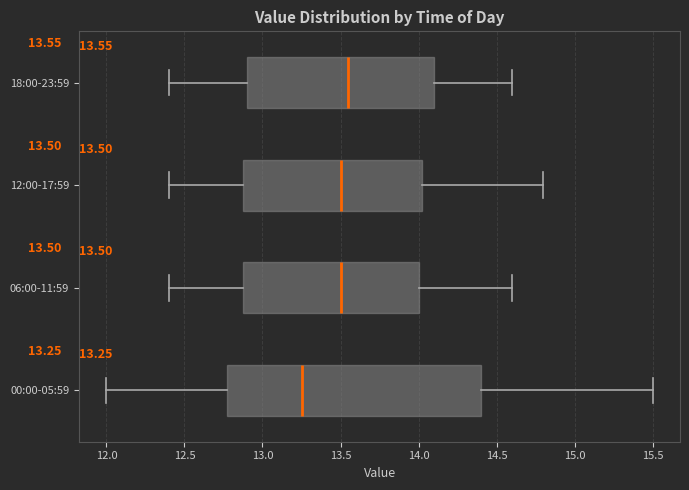

Which box has the furthest to the left median line?

00:00-05:59